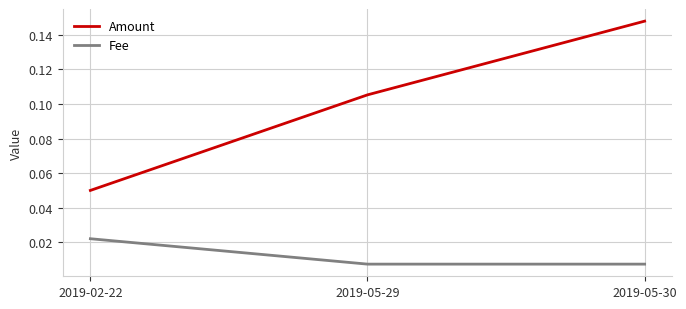

Count the Fee values in the range 0 to 1.

3